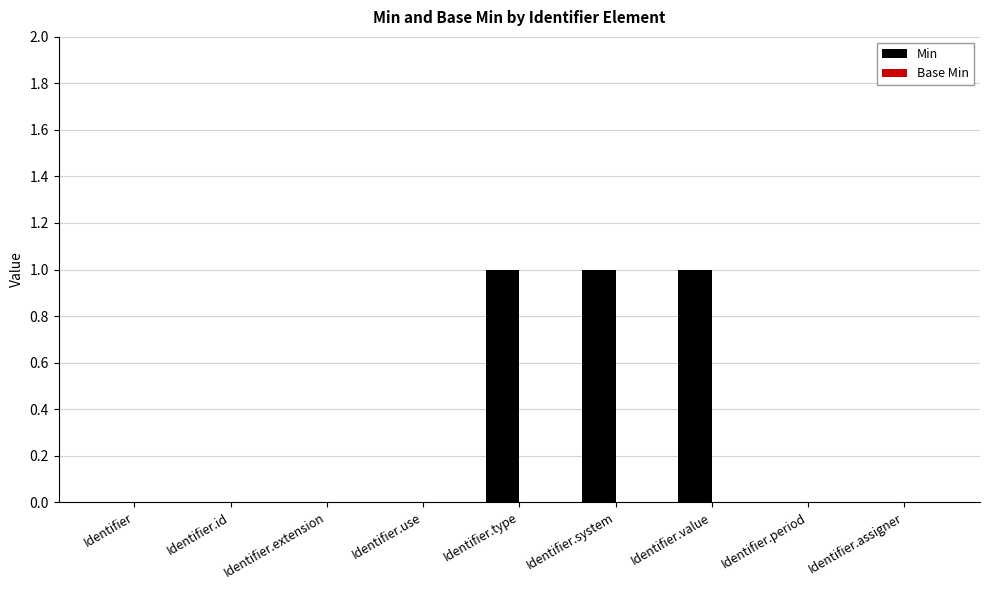

What is the change in value from Identifier.extension to Identifier.system?

+1